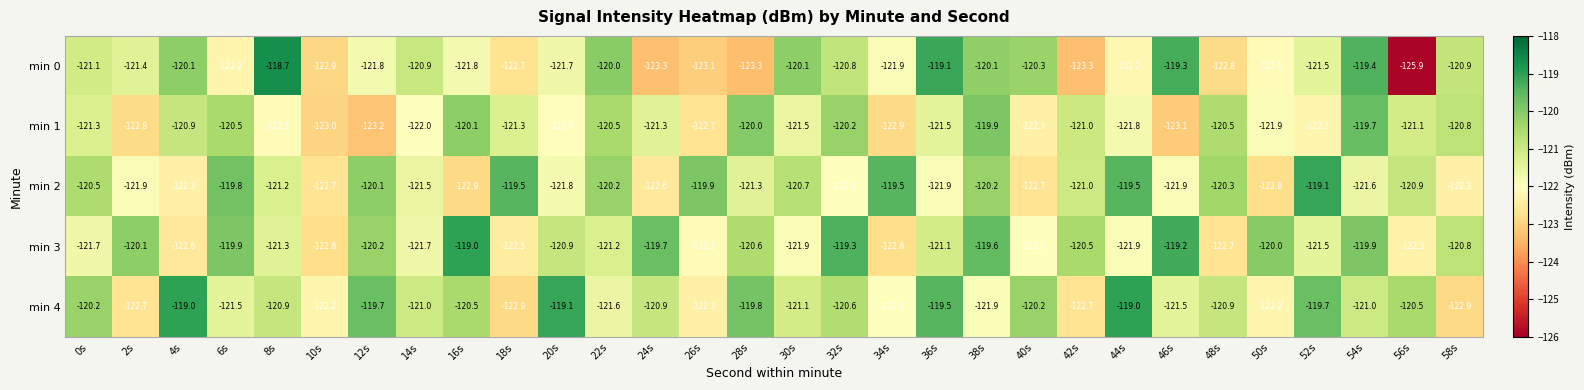

At 32s, list the series in order from smallest to largest.

min 2, min 0, min 4, min 1, min 3